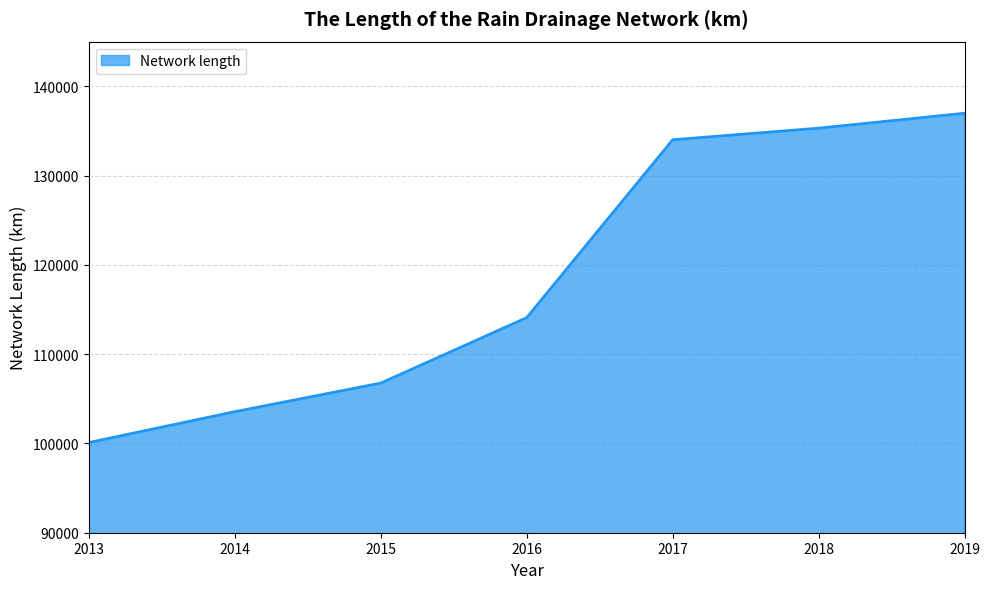

How many categories are shown in the chart?

7